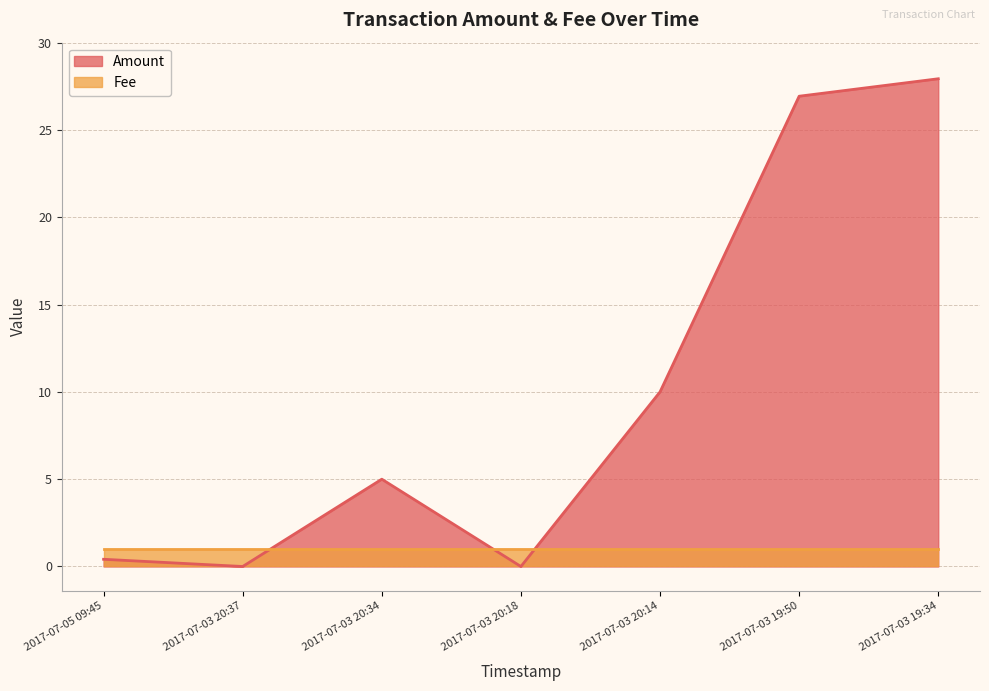

Between 2017-07-03 20:14 and 2017-07-03 20:18, which is larger?

2017-07-03 20:14